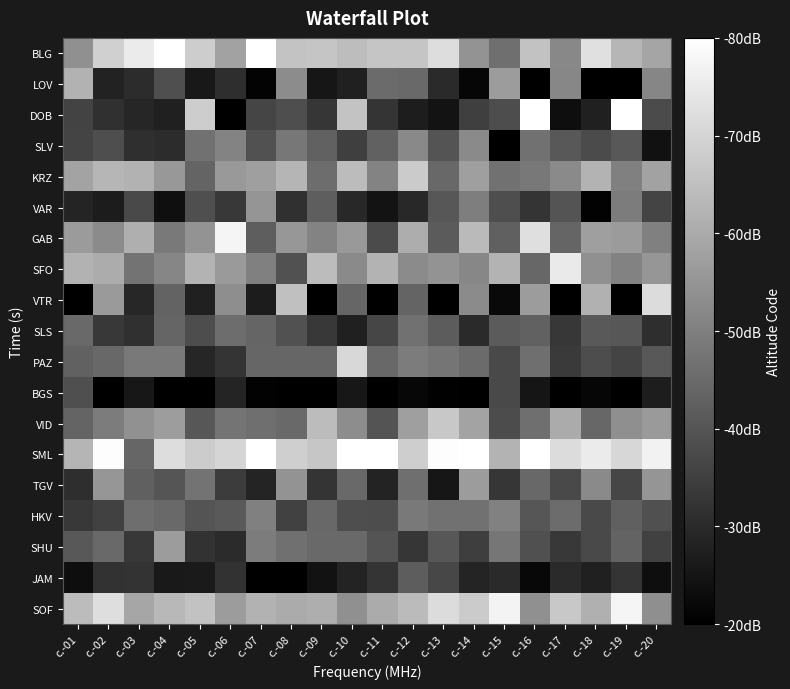

Reading left to right, list all the values displayed in this chart.

BLG: с.-01=5.4	с.-02=6.9	с.-03=7.5	с.-04=8.2	с.-05=6.8	с.-06=5.8	с.-07=8.3	с.-08=6.6	с.-09=6.6	с.-10=6.4	с.-11=6.6	с.-12=6.6	с.-13=7.2	с.-14=5.5	с.-15=4.6	с.-16=6.6	с.-17=5.2	с.-18=7.3	с.-19=6.3	с.-20=5.9
LOV: с.-01=6.2	с.-02=2.8	с.-03=3.1	с.-04=3.9	с.-05=2.6	с.-06=3.1	с.-07=2.1	с.-08=5.3	с.-09=2.5	с.-10=2.8	с.-11=4.5	с.-12=4.5	с.-13=3.0	с.-14=2.2	с.-15=5.7	с.-16=2.0	с.-17=5.2	с.-18=1.4	с.-19=1.9	с.-20=5.2
DOB: с.-01=3.6	с.-02=3.1	с.-03=2.9	с.-04=2.8	с.-05=6.8	с.-06=1.4	с.-07=3.6	с.-08=3.8	с.-09=3.3	с.-10=6.6	с.-11=3.3	с.-12=2.7	с.-13=2.5	с.-14=3.5	с.-15=3.8	с.-16=8.7	с.-17=2.3	с.-18=2.8	с.-19=8.3	с.-20=3.8
SLV: с.-01=3.6	с.-02=3.9	с.-03=3.1	с.-04=3.0	с.-05=4.7	с.-06=5.1	с.-07=3.9	с.-08=4.8	с.-09=4.3	с.-10=3.5	с.-11=4.3	с.-12=5.2	с.-13=4.0	с.-14=5.3	с.-15=1.9	с.-16=4.7	с.-17=4.1	с.-18=3.8	с.-19=4.1	с.-20=2.4
KRZ: с.-01=5.8	с.-02=6.3	с.-03=6.2	с.-04=5.6	с.-05=4.4	с.-06=5.6	с.-07=5.7	с.-08=6.3	с.-09=4.6	с.-10=6.4	с.-11=5.1	с.-12=6.8	с.-13=4.4	с.-14=5.7	с.-15=4.7	с.-16=4.8	с.-17=5.2	с.-18=6.2	с.-19=5.0	с.-20=5.8
VAR: с.-01=2.9	с.-02=2.7	с.-03=3.7	с.-04=2.4	с.-05=3.9	с.-06=3.3	с.-07=5.5	с.-08=3.1	с.-09=4.2	с.-10=2.9	с.-11=2.5	с.-12=3.0	с.-13=4.0	с.-14=5.0	с.-15=3.8	с.-16=3.2	с.-17=4.0	с.-18=2.1	с.-19=4.9	с.-20=3.6
GAB: с.-01=5.6	с.-02=5.3	с.-03=6.1	с.-04=4.9	с.-05=5.5	с.-06=7.8	с.-07=4.2	с.-08=5.5	с.-09=5.1	с.-10=5.6	с.-11=3.8	с.-12=6.1	с.-13=4.2	с.-14=6.4	с.-15=4.3	с.-16=7.2	с.-17=4.4	с.-18=5.7	с.-19=5.7	с.-20=5.0
SFO: с.-01=6.2	с.-02=6.0	с.-03=4.7	с.-04=5.1	с.-05=6.2	с.-06=5.6	с.-07=5.0	с.-08=3.9	с.-09=6.4	с.-10=5.2	с.-11=6.2	с.-12=5.3	с.-13=5.5	с.-14=5.2	с.-15=6.2	с.-16=4.4	с.-17=7.5	с.-18=5.4	с.-19=5.0	с.-20=5.5
VTR: с.-01=1.2	с.-02=5.6	с.-03=2.9	с.-04=4.3	с.-05=2.8	с.-06=5.3	с.-07=2.7	с.-08=6.5	с.-09=1.8	с.-10=4.4	с.-11=1.3	с.-12=4.3	с.-13=1.9	с.-14=5.3	с.-15=2.2	с.-16=5.7	с.-17=2.0	с.-18=6.2	с.-19=1.8	с.-20=7.2
SLS: с.-01=4.5	с.-02=3.3	с.-03=3.1	с.-04=4.4	с.-05=3.8	с.-06=4.6	с.-07=4.4	с.-08=3.9	с.-09=3.3	с.-10=2.8	с.-11=3.6	с.-12=4.7	с.-13=4.2	с.-14=3.0	с.-15=4.1	с.-16=4.3	с.-17=3.3	с.-18=4.1	с.-19=4.0	с.-20=3.1
PAZ: с.-01=4.3	с.-02=4.4	с.-03=4.9	с.-04=4.8	с.-05=2.9	с.-06=3.2	с.-07=4.4	с.-08=4.4	с.-09=4.4	с.-10=7.1	с.-11=4.5	с.-12=4.9	с.-13=4.8	с.-14=4.5	с.-15=3.7	с.-16=4.6	с.-17=3.4	с.-18=3.8	с.-19=3.6	с.-20=4.1
BGS: с.-01=3.9	с.-02=0.5	с.-03=2.5	с.-04=0.7	с.-05=1.6	с.-06=2.9	с.-07=2.1	с.-08=1.1	с.-09=1.4	с.-10=2.5	с.-11=1.4	с.-12=2.2	с.-13=2.0	с.-14=1.5	с.-15=3.7	с.-16=2.5	с.-17=0.4	с.-18=2.1	с.-19=1.5	с.-20=2.7
VID: с.-01=4.4	с.-02=4.9	с.-03=5.4	с.-04=5.7	с.-05=4.0	с.-06=4.7	с.-07=4.6	с.-08=4.5	с.-09=6.4	с.-10=5.3	с.-11=4.0	с.-12=5.7	с.-13=6.7	с.-14=5.8	с.-15=3.8	с.-16=4.6	с.-17=6.0	с.-18=4.4	с.-19=5.4	с.-20=5.6
SML: с.-01=6.3	с.-02=8.0	с.-03=4.4	с.-04=7.2	с.-05=6.8	с.-06=7.0	с.-07=8.3	с.-08=6.9	с.-09=6.6	с.-10=8.1	с.-11=8.2	с.-12=6.9	с.-13=7.9	с.-14=8.0	с.-15=6.2	с.-16=8.4	с.-17=7.2	с.-18=7.5	с.-19=7.1	с.-20=7.7
TGV: с.-01=3.1	с.-02=5.5	с.-03=4.3	с.-04=4.0	с.-05=4.7	с.-06=3.4	с.-07=2.9	с.-08=5.5	с.-09=3.2	с.-10=4.5	с.-11=2.8	с.-12=4.6	с.-13=2.5	с.-14=5.7	с.-15=3.3	с.-16=4.4	с.-17=3.7	с.-18=5.2	с.-19=3.7	с.-20=5.5
HKV: с.-01=3.3	с.-02=3.6	с.-03=4.6	с.-04=4.5	с.-05=4.0	с.-06=4.1	с.-07=5.0	с.-08=3.5	с.-09=4.4	с.-10=3.8	с.-11=3.8	с.-12=4.9	с.-13=4.7	с.-14=4.7	с.-15=5.0	с.-16=4.0	с.-17=4.5	с.-18=3.8	с.-19=4.3	с.-20=3.9
SHU: с.-01=4.1	с.-02=4.5	с.-03=3.3	с.-04=5.7	с.-05=3.2	с.-06=3.0	с.-07=4.9	с.-08=4.6	с.-09=4.5	с.-10=4.5	с.-11=4.0	с.-12=3.3	с.-13=4.1	с.-14=3.5	с.-15=4.8	с.-16=3.9	с.-17=3.3	с.-18=3.7	с.-19=4.3	с.-20=3.5
JAM: с.-01=2.3	с.-02=3.2	с.-03=3.2	с.-04=2.6	с.-05=2.6	с.-06=3.2	с.-07=1.8	с.-08=1.9	с.-09=2.4	с.-10=2.8	с.-11=3.2	с.-12=4.2	с.-13=3.7	с.-14=2.9	с.-15=3.0	с.-16=2.2	с.-17=3.0	с.-18=2.8	с.-19=3.3	с.-20=2.3
SOF: с.-01=6.4	с.-02=7.2	с.-03=5.9	с.-04=6.3	с.-05=6.6	с.-06=5.7	с.-07=6.2	с.-08=6.0	с.-09=6.1	с.-10=5.4	с.-11=6.0	с.-12=6.4	с.-13=7.2	с.-14=6.8	с.-15=7.7	с.-16=5.4	с.-17=6.7	с.-18=6.1	с.-19=7.8	с.-20=5.4